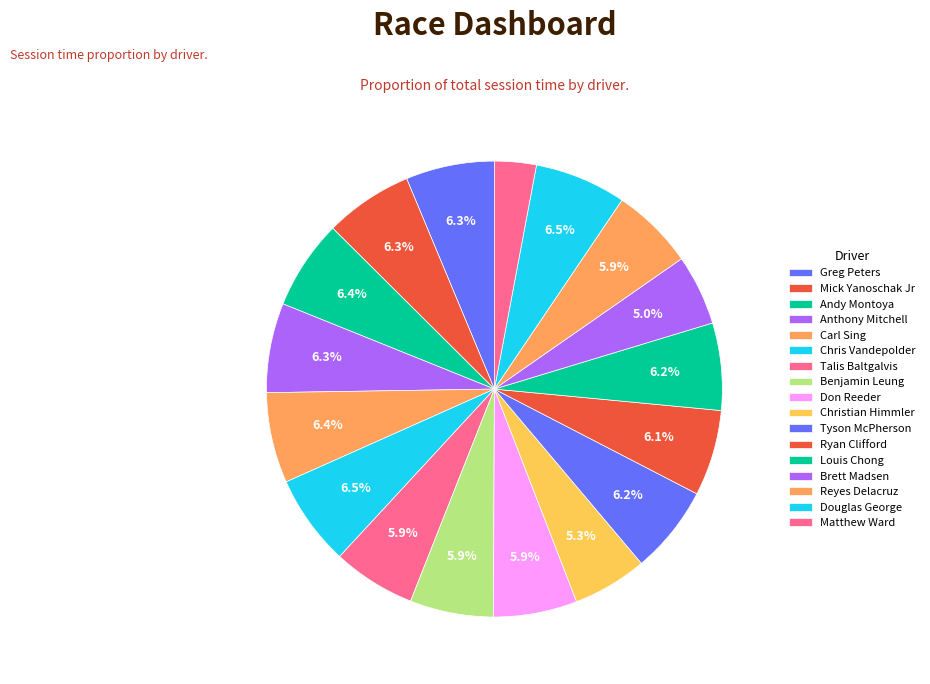

What is the ratio of the value at Tyson McPherson to the value at Talis Baltgalvis?

1.1